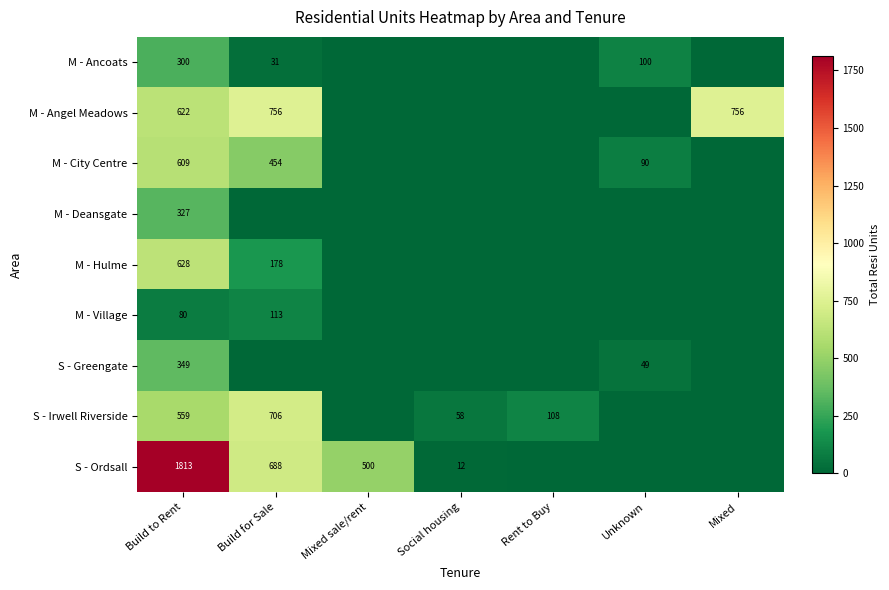

At which category is the sum across all series the highest?

Build to Rent